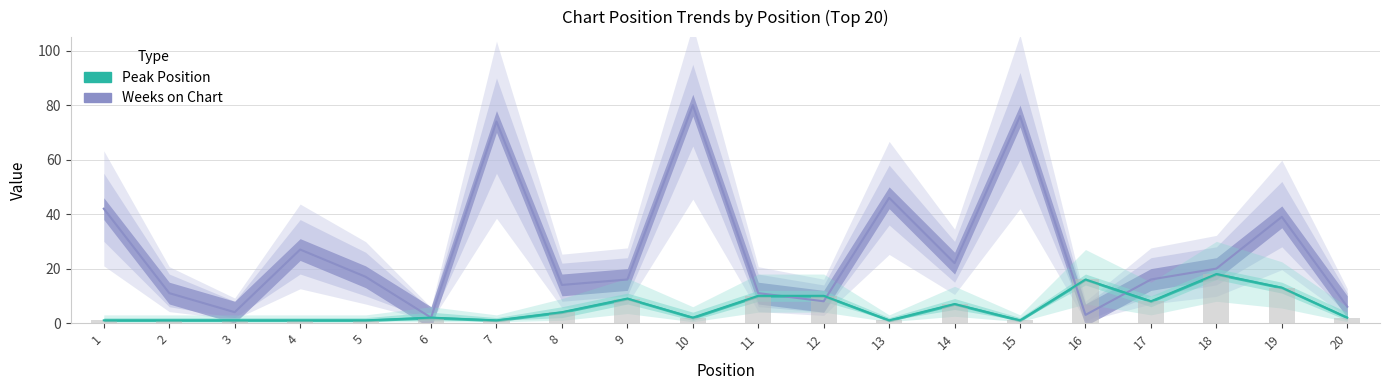

Which series has the widest spread of values?

Weeks on Chart